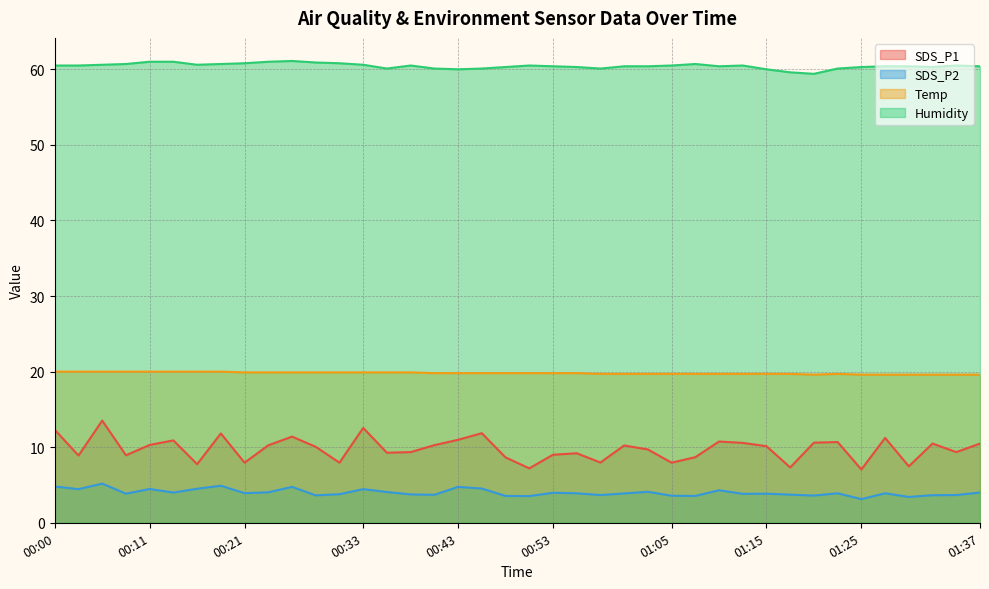

At which label is SDS_P1 closest to 10?

00:28